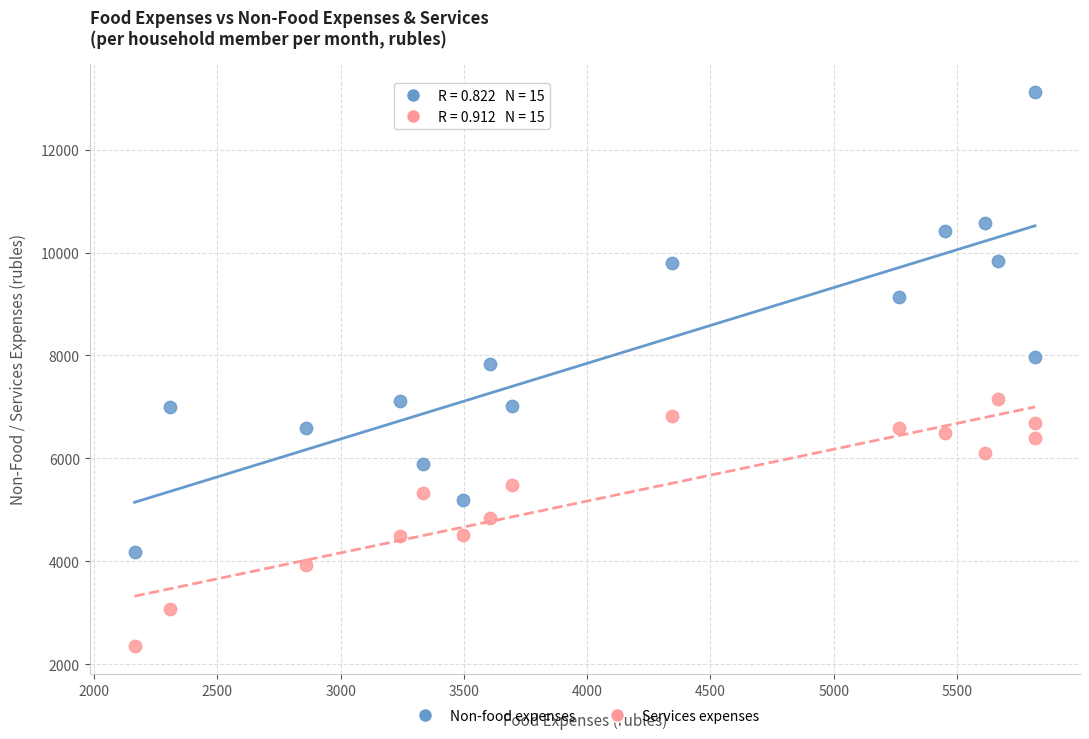

Which series reaches the maximum Y coordinate?

Non-food expenses